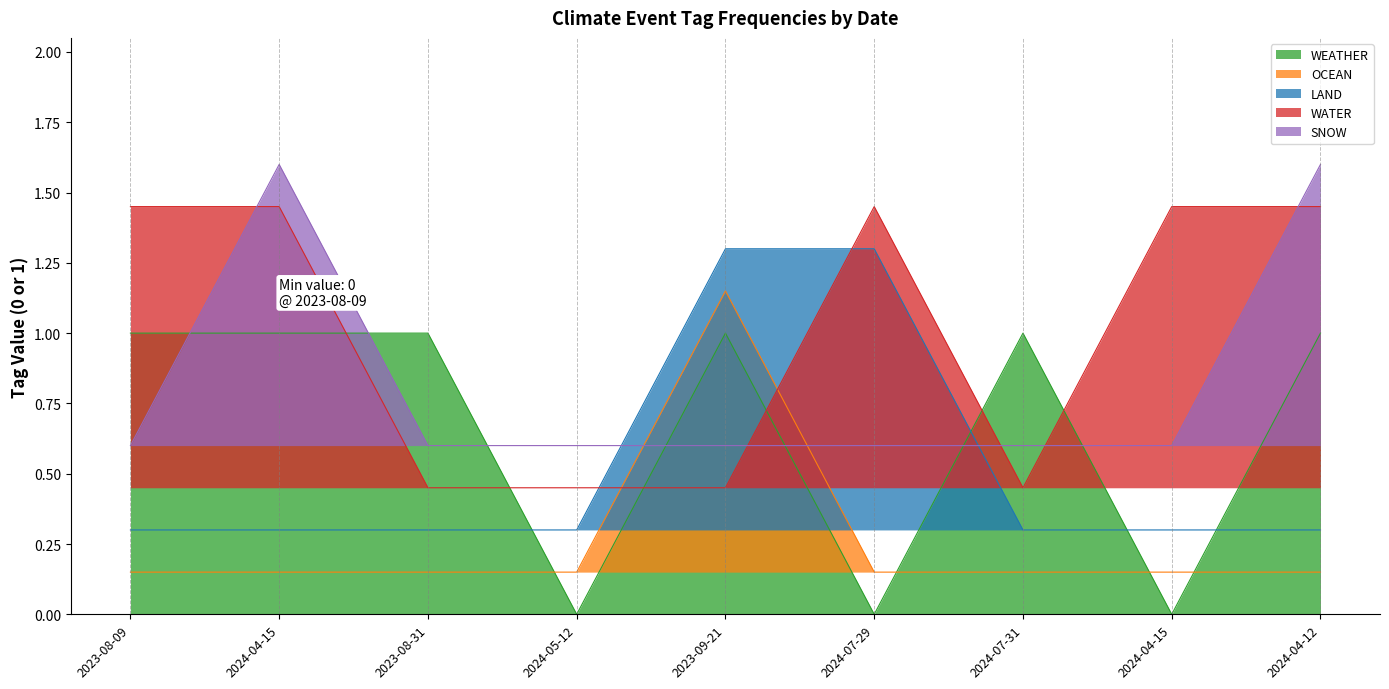

What are all the series names shown in the legend?

WEATHER, OCEAN, LAND, WATER, SNOW